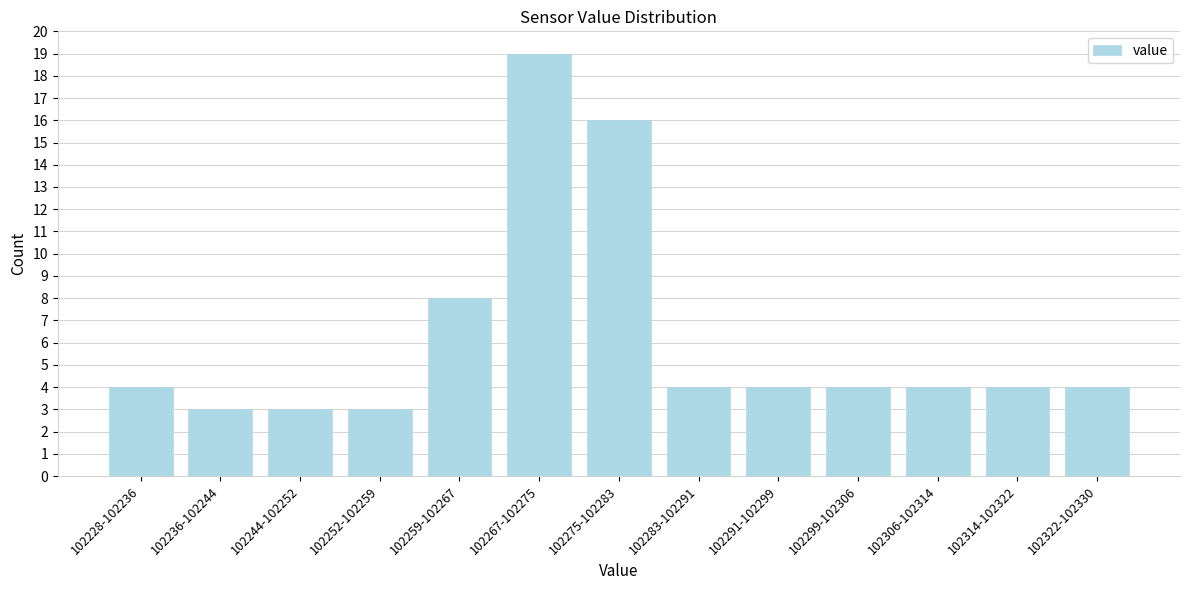

Reading left to right, transcribe all the data shown in this chart.

102228-102236=4	102236-102244=3	102244-102252=3	102252-102259=3	102259-102267=8	102267-102275=19	102275-102283=16	102283-102291=4	102291-102299=4	102299-102306=4	102306-102314=4	102314-102322=4	102322-102330=4